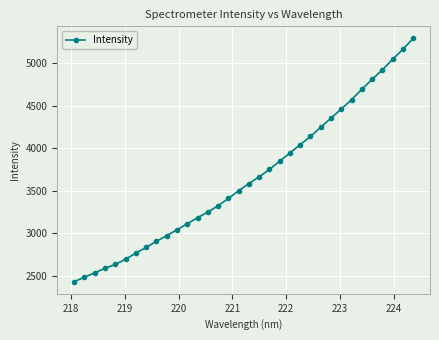

What is the value of the 29th point from the left?

4692.3